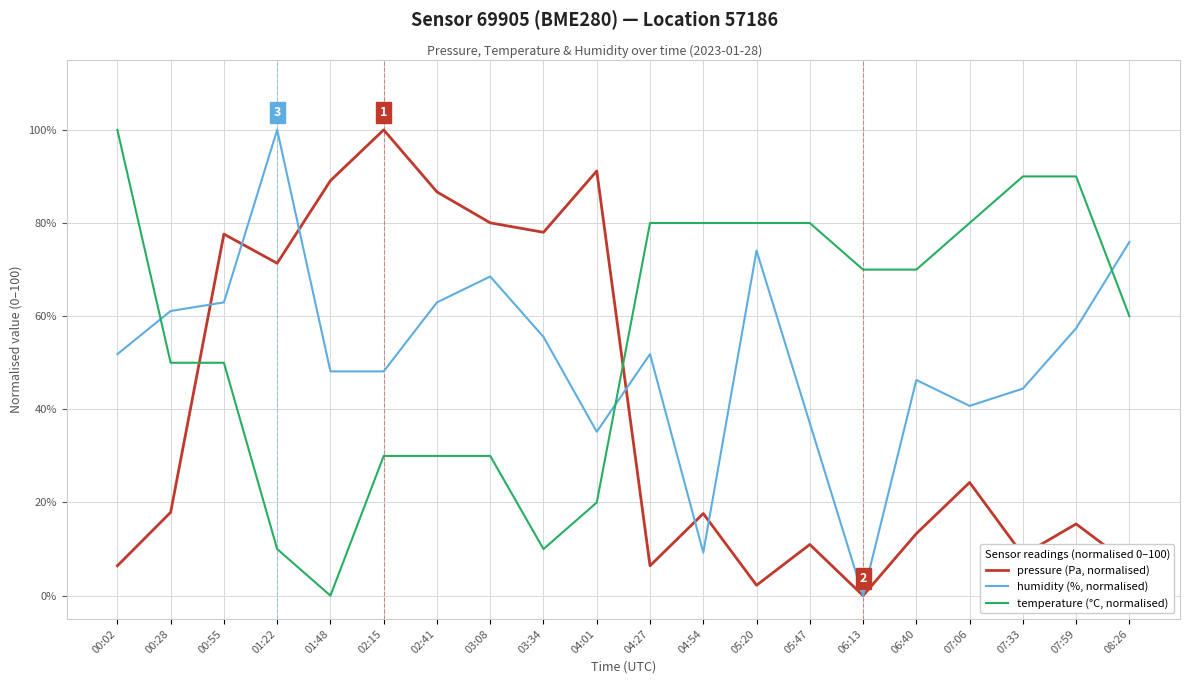

Is this an area chart (filled region under the line)?

No